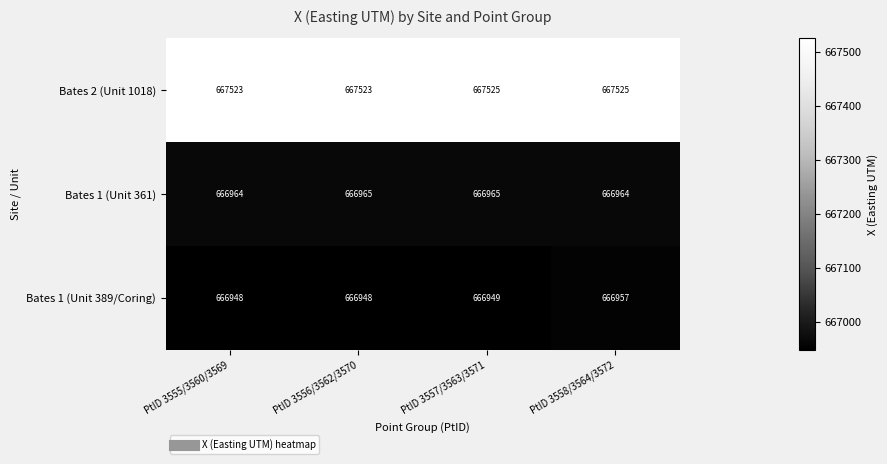

True or false: Bates 1 (Unit 361) has a value of 877553 at PtID 3558/3564/3572.

False